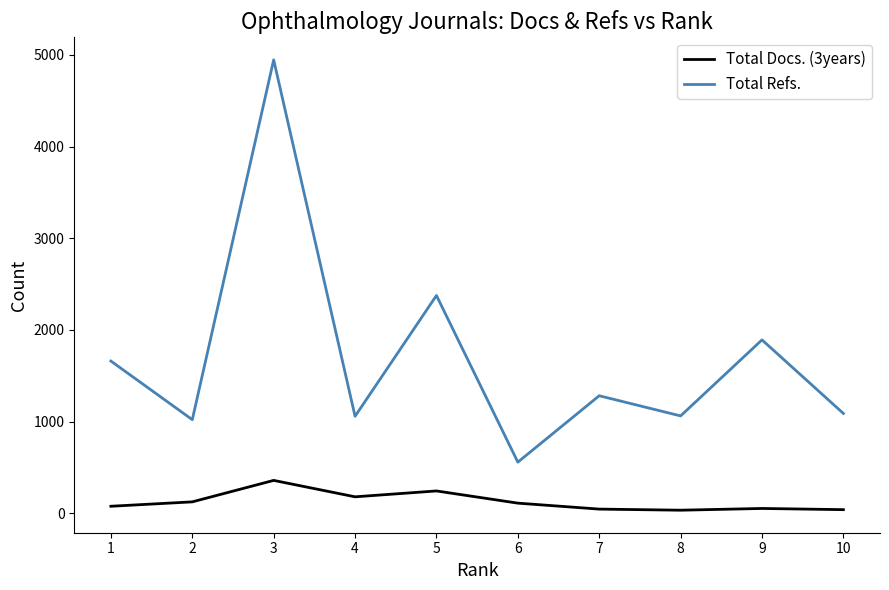

Which series has the largest total across all categories?

Total Refs.